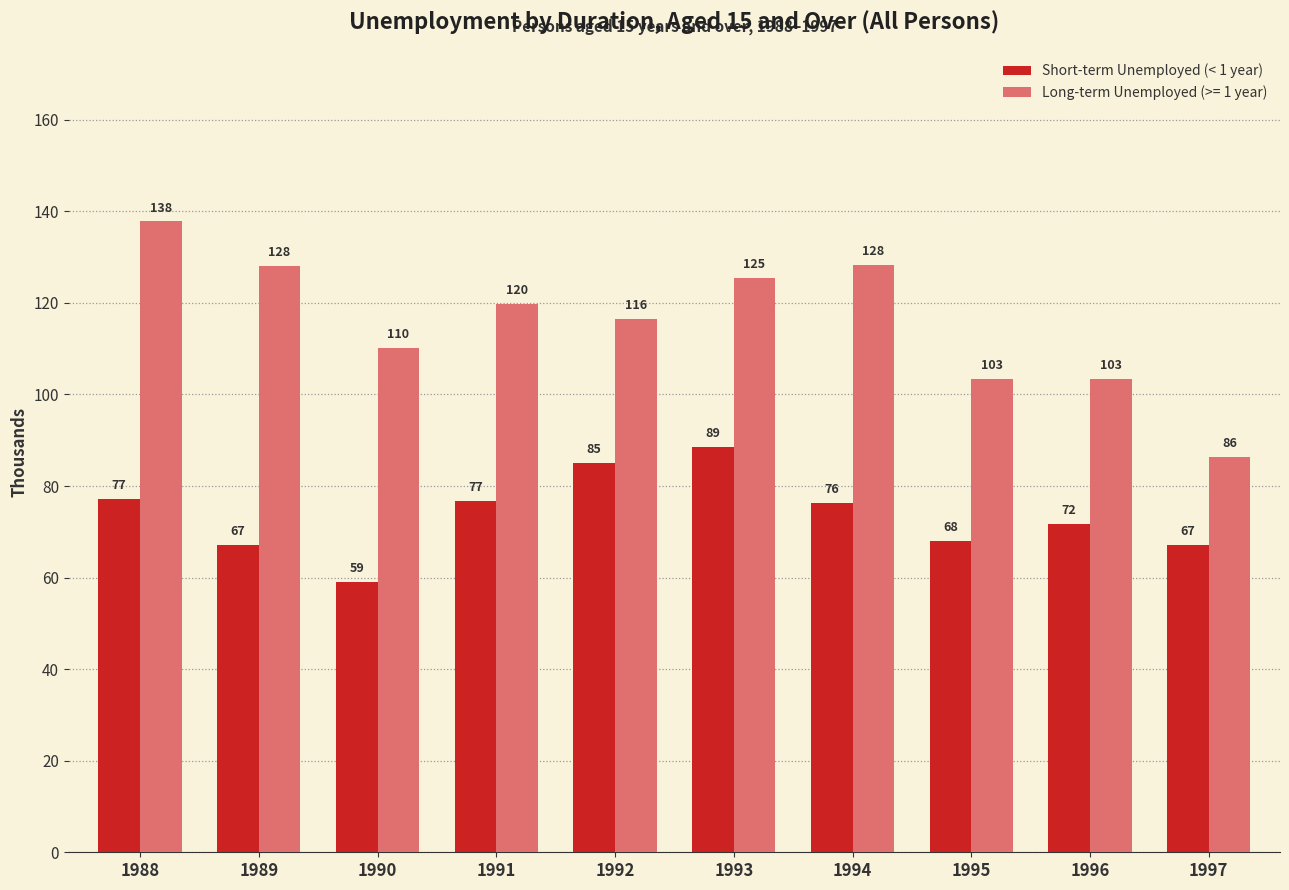

Which series changed the most between 1994 and 1997?

Long-term Unemployed (>= 1 year)